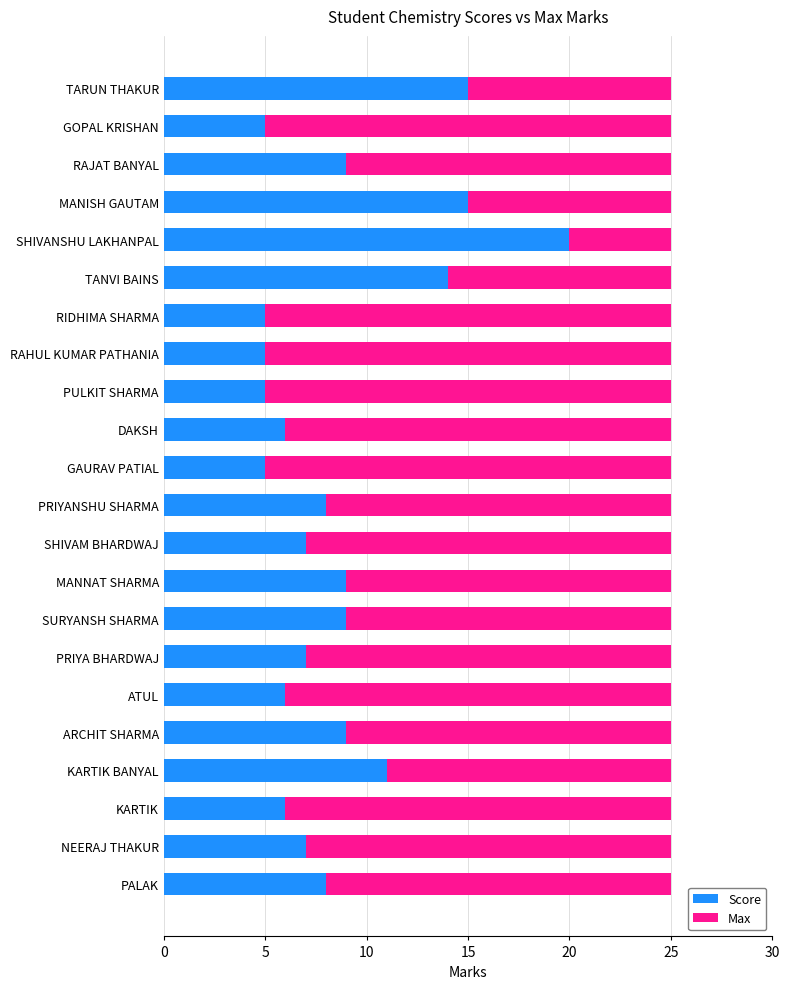

What are all the series names shown in the legend?

Score, Max